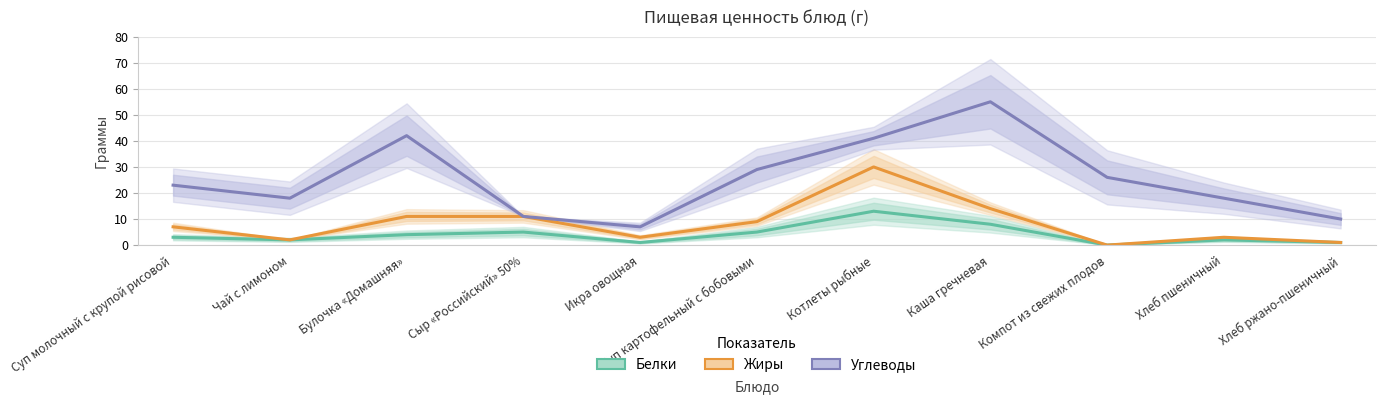

Which series has the largest range (max minus min)?

Углеводы